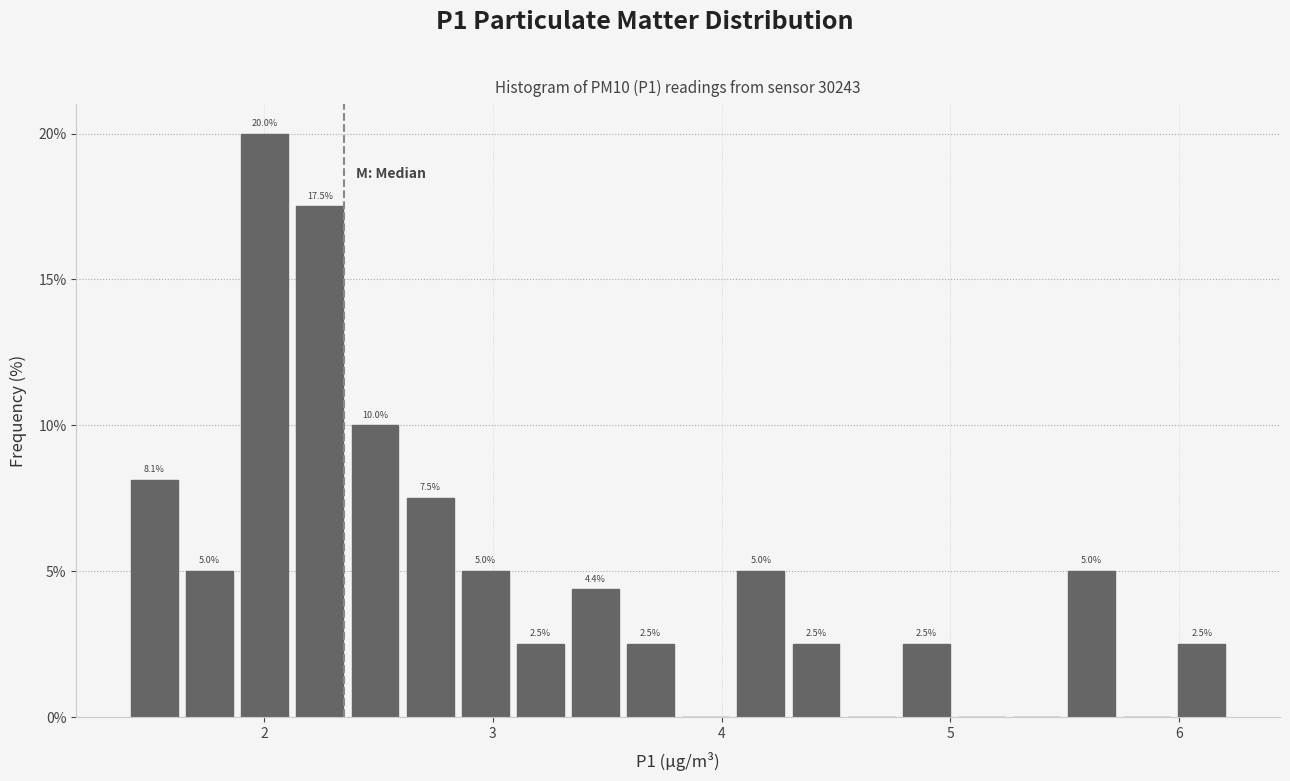

Around what value on the x-axis is the tallest bar? Give the approximate position of its centre, as read against the axis.

2.0